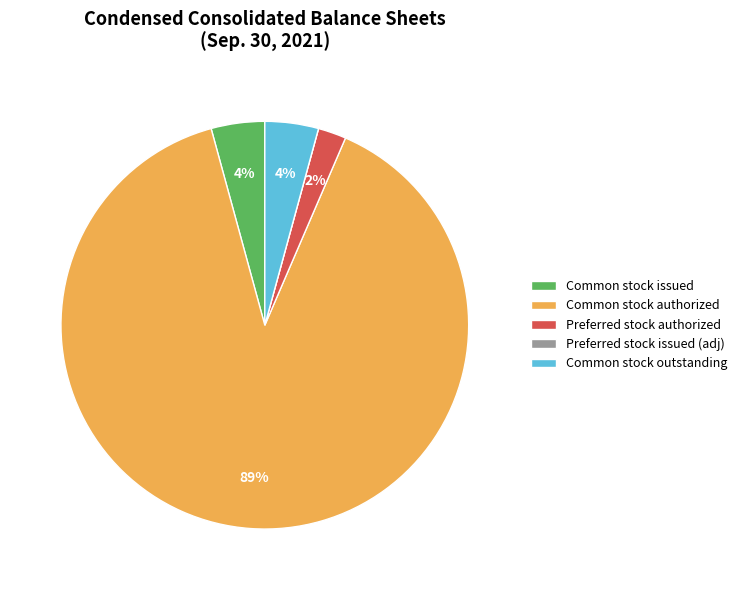

Which has a higher value, Preferred stock authorized or Common stock issued?

Common stock issued